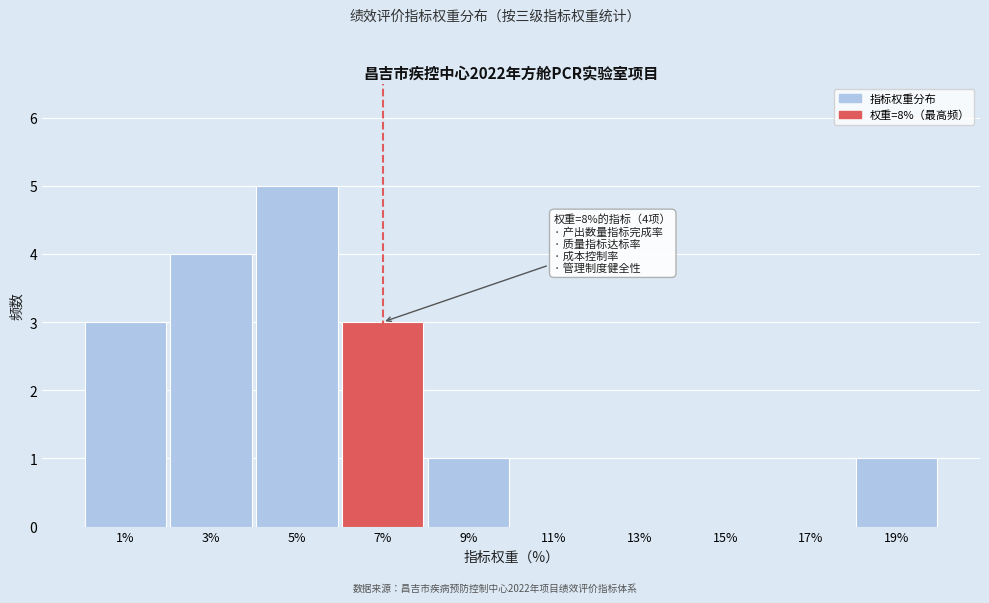

Reading left to right, transcribe all the data shown in this chart.

1%=3	3%=4	5%=5	7%=3	9%=1	11%=0	13%=0	15%=0	17%=0	19%=1